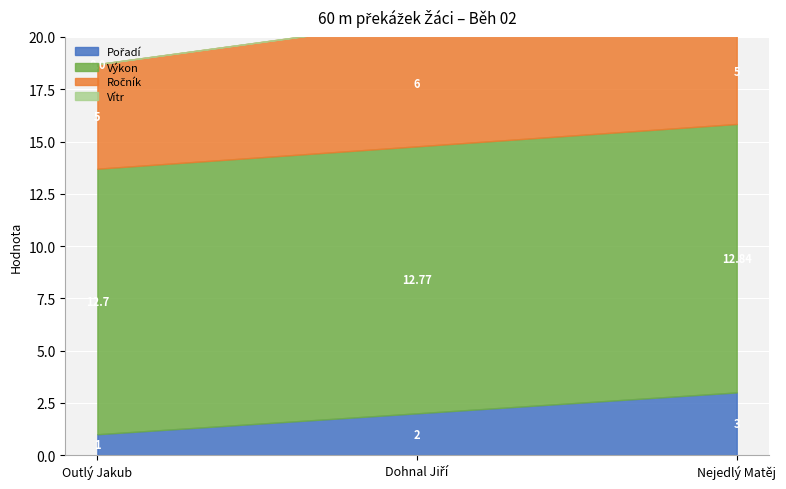

Which has a higher value, Dohnal Jiří or Nejedlý Matěj?

Nejedlý Matěj